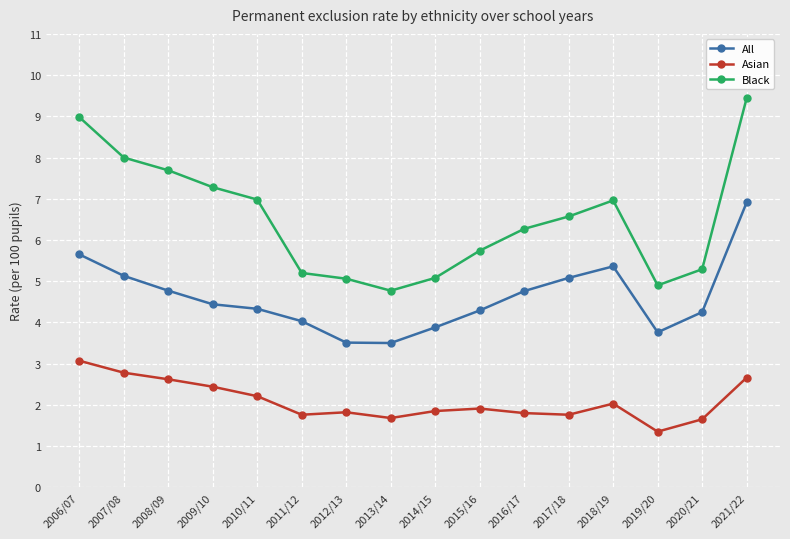

What is the sum of all Black values?

104.2